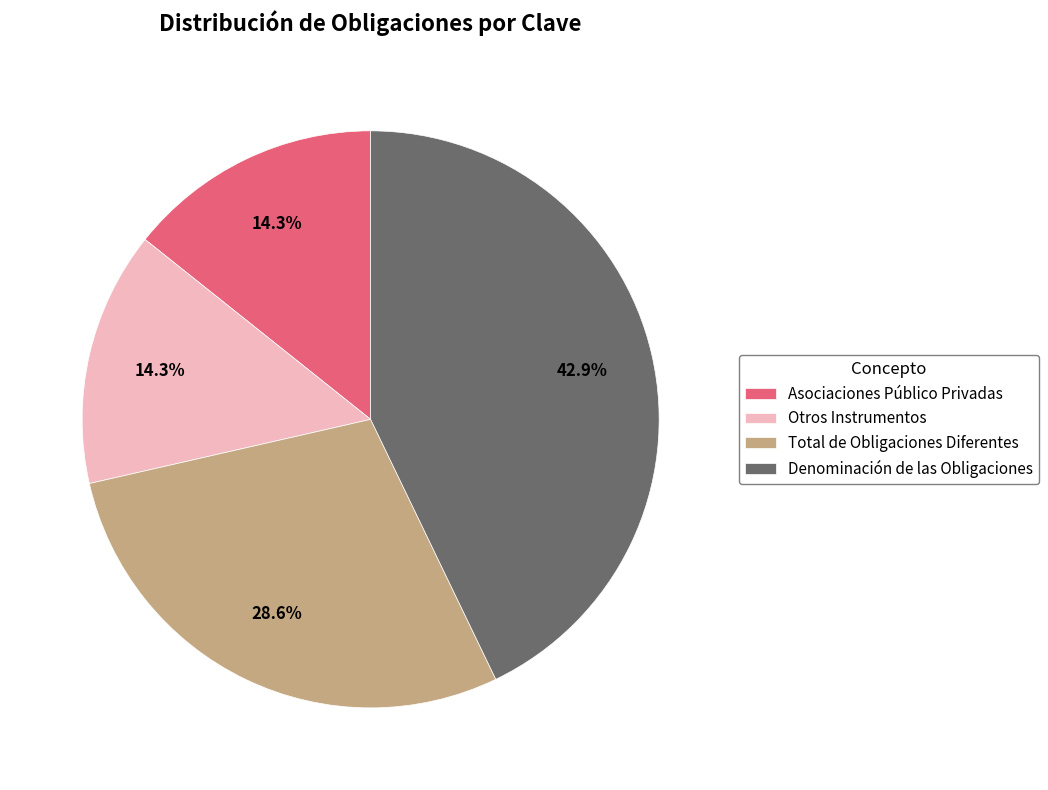

How many slices are in this pie chart?

4